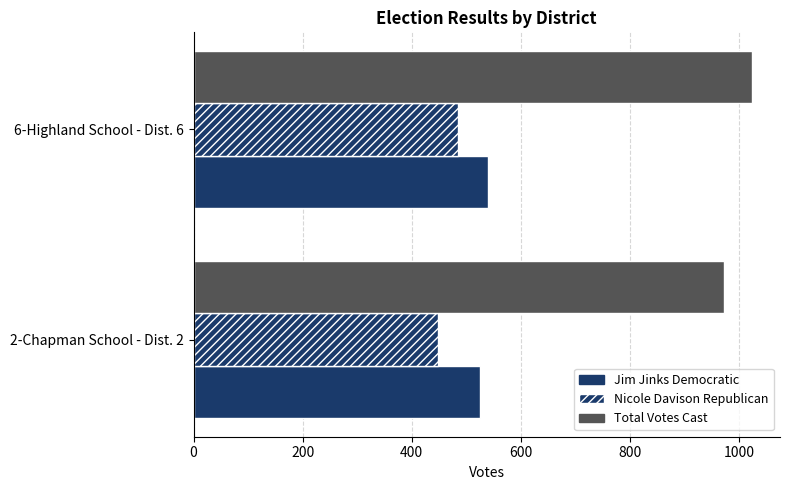

Count the number of data series in this chart.

3